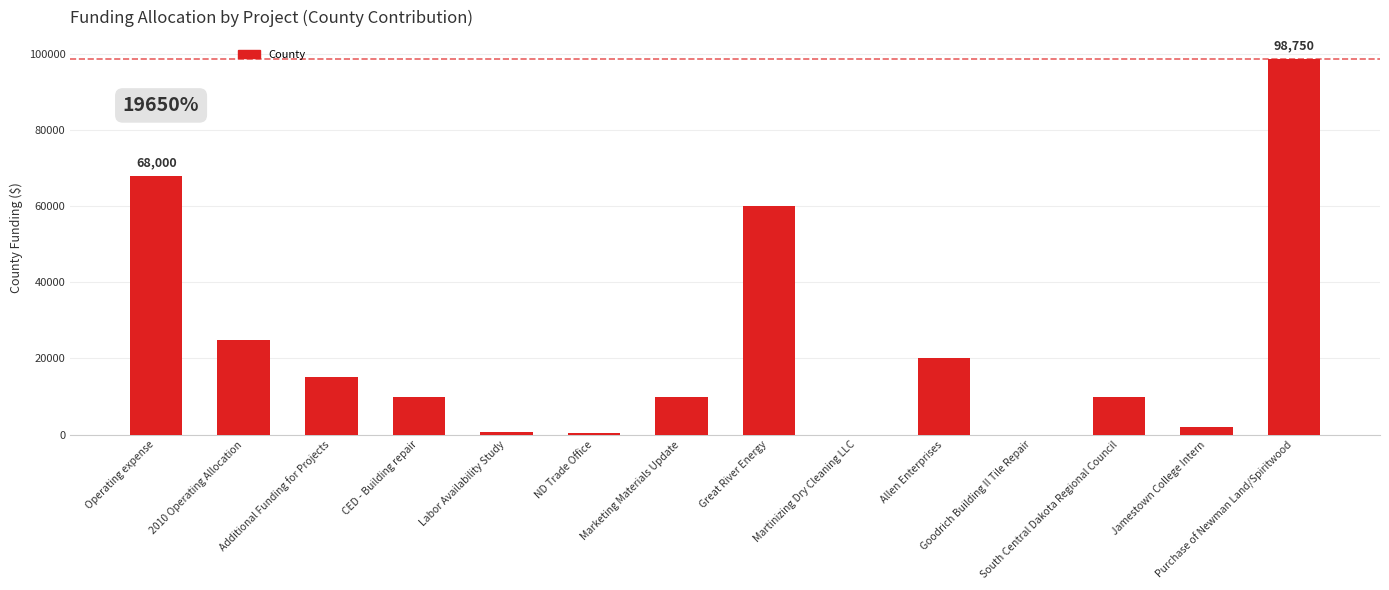

What is the greatest value displayed?

98750